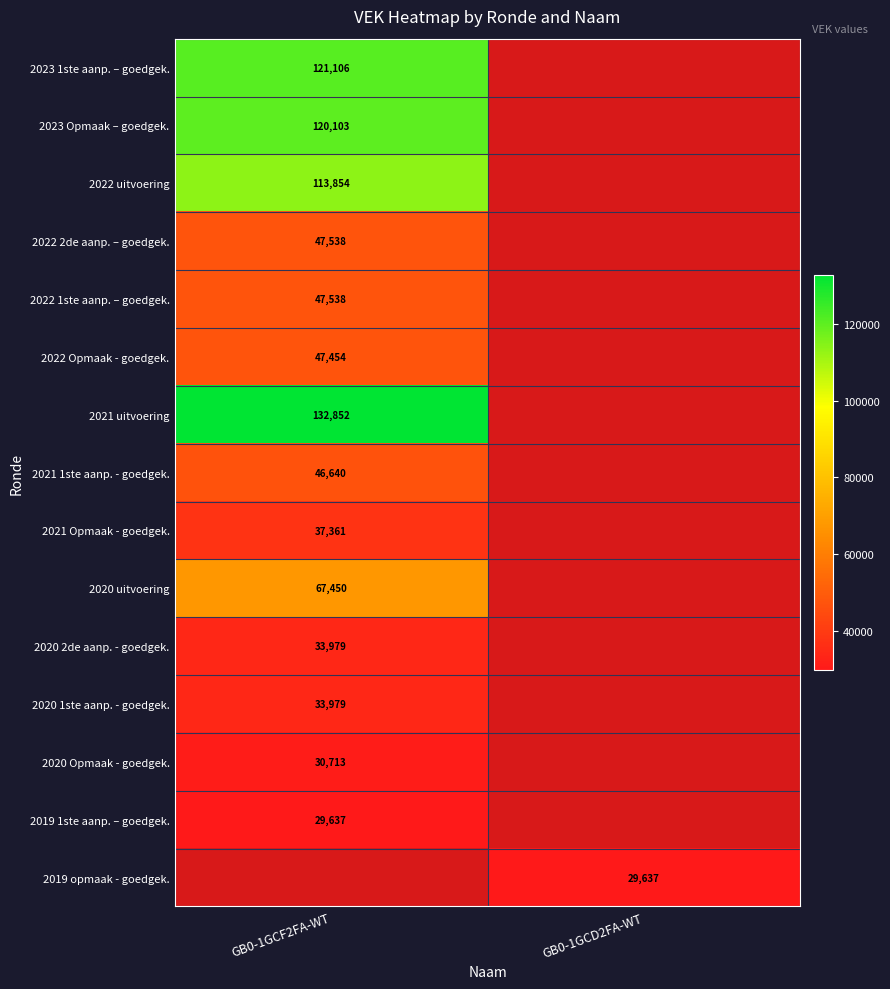

The 2021 1ste aanp. - goedgek. series shows 19791 at GB0-1GCF2FA-WT. True or false?

False